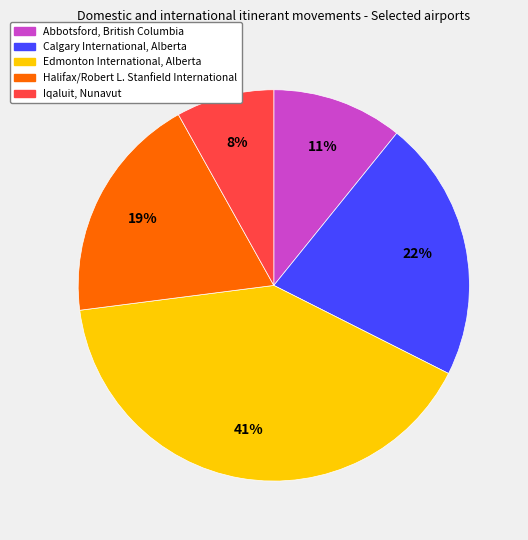

How many segments does this pie chart have?

5